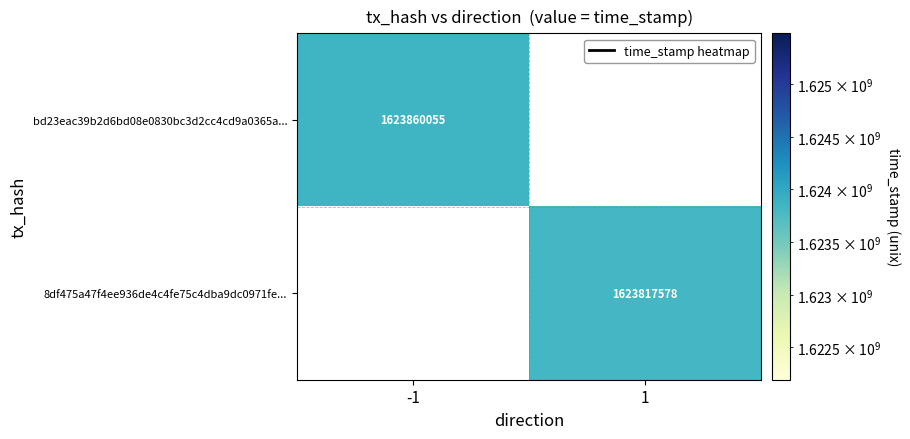

The value of bd23eac39b2d6bd08e0830bc3d2cc4cd9a0365a... at -1 is 2121538264. True or false?

False